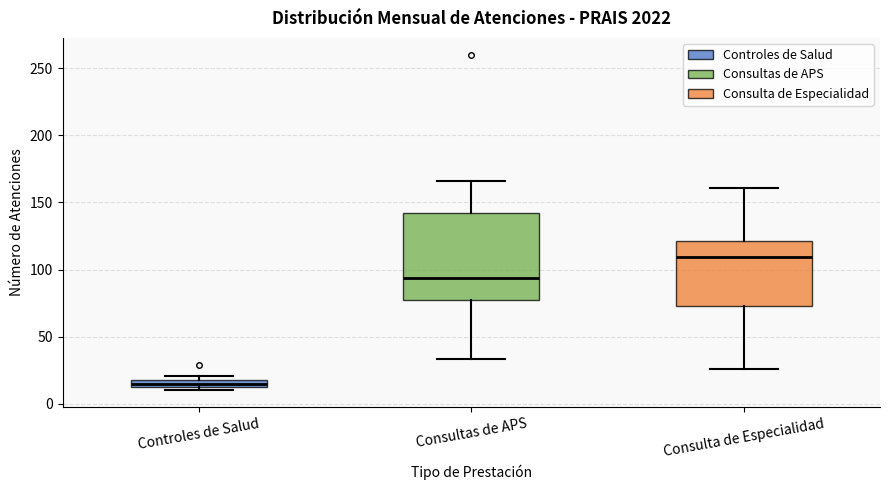

Which box has the highest median line?

Consulta de Especialidad